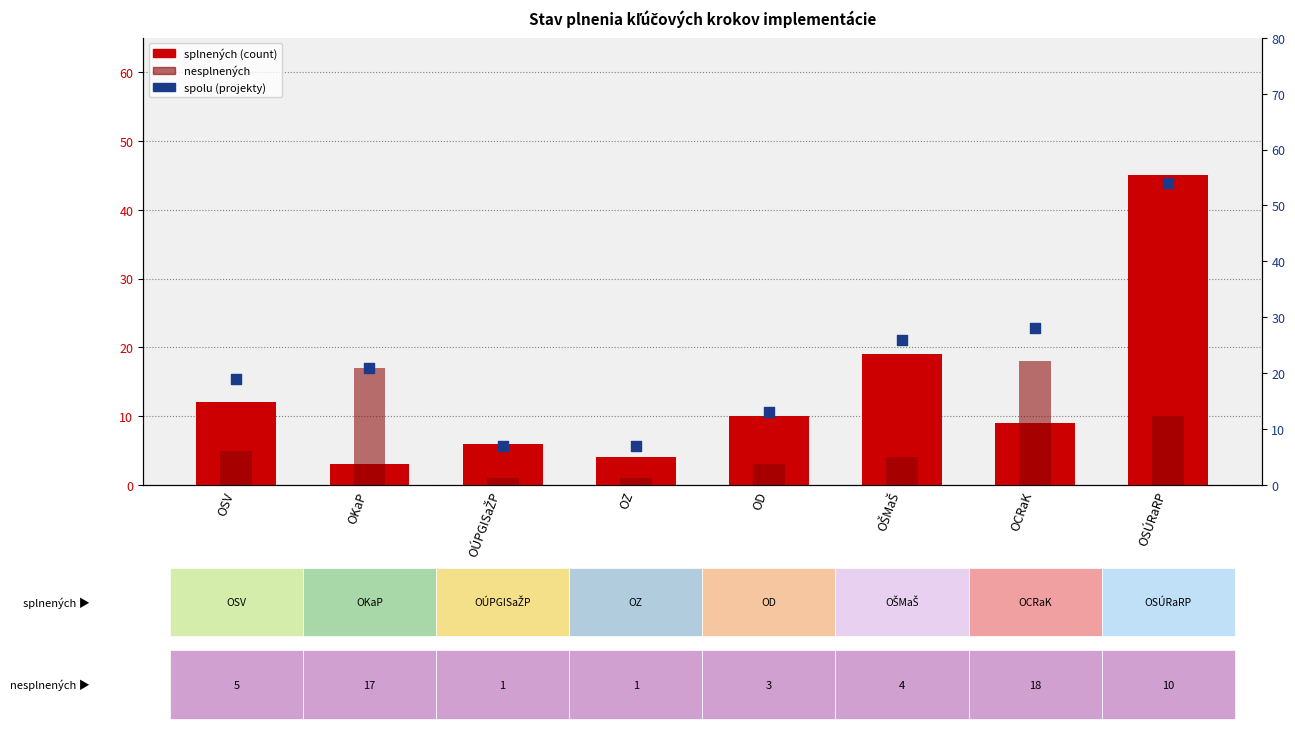

Which series reaches the minimum Y coordinate?

nesplnených